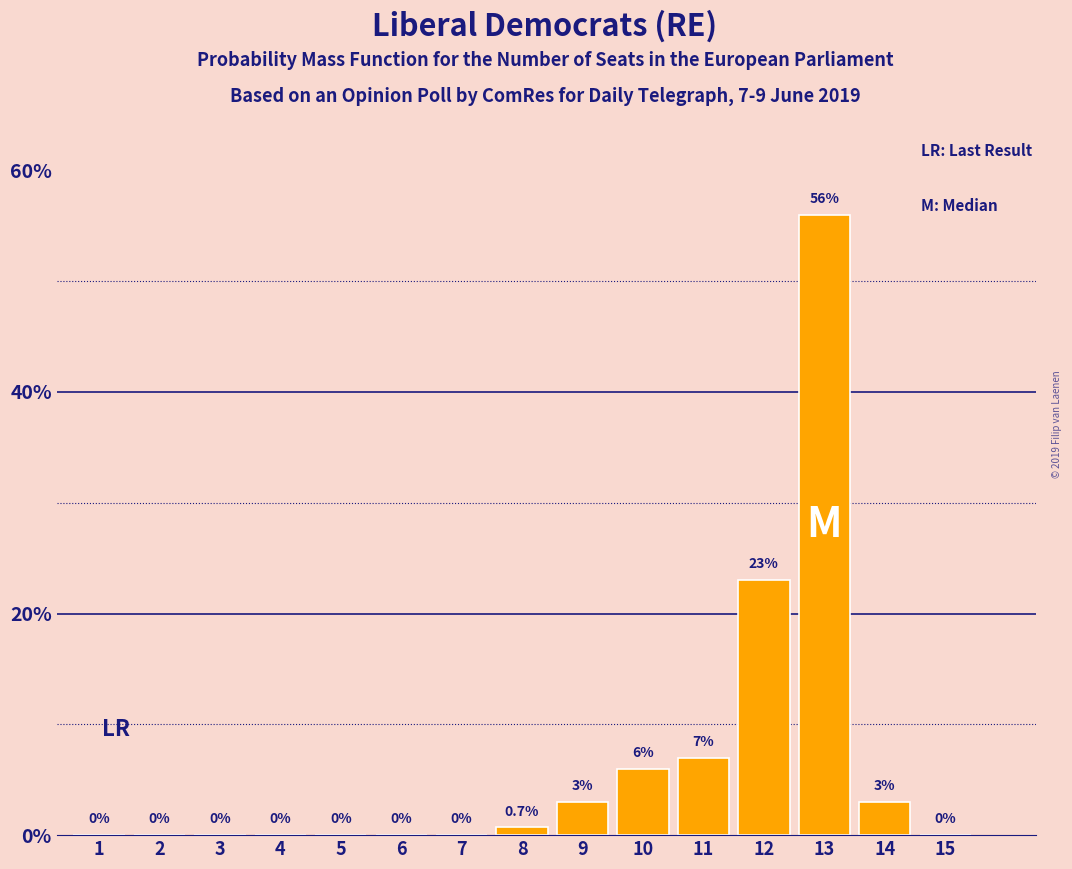

Reading left to right, list all the values displayed in this chart.

1=0.0	2=0.0	3=0.0	4=0.0	5=0.0	6=0.0	7=0.0	8=0.7	9=3.0	10=6.0	11=7.0	12=23.0	13=56.0	14=3.0	15=0.0